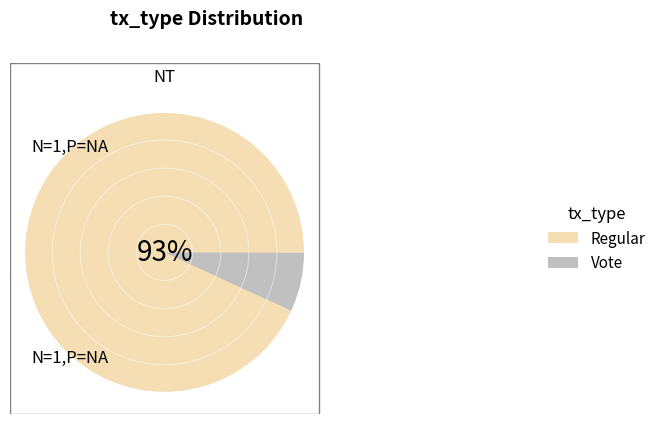

Is the sum of Vote and Regular greater than half?

Yes